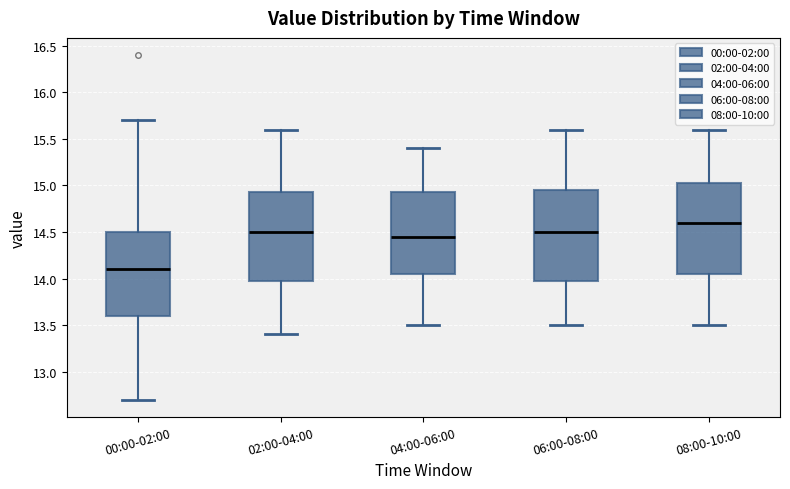

Reading left to right, read every box against the y-axis: the position of its median line, the range the box covers, and the ends of its whiskers. The values are not printed on the chart, so give them approximately, as read against the axis.

00:00-02:00: median 14.10, box 13.60 to 14.50, whiskers 12.70 to 15.70
02:00-04:00: median 14.50, box 14.00 to 14.95, whiskers 13.40 to 15.60
04:00-06:00: median 14.45, box 14.05 to 14.95, whiskers 13.50 to 15.40
06:00-08:00: median 14.50, box 14.00 to 14.95, whiskers 13.50 to 15.60
08:00-10:00: median 14.60, box 14.05 to 15.05, whiskers 13.50 to 15.60